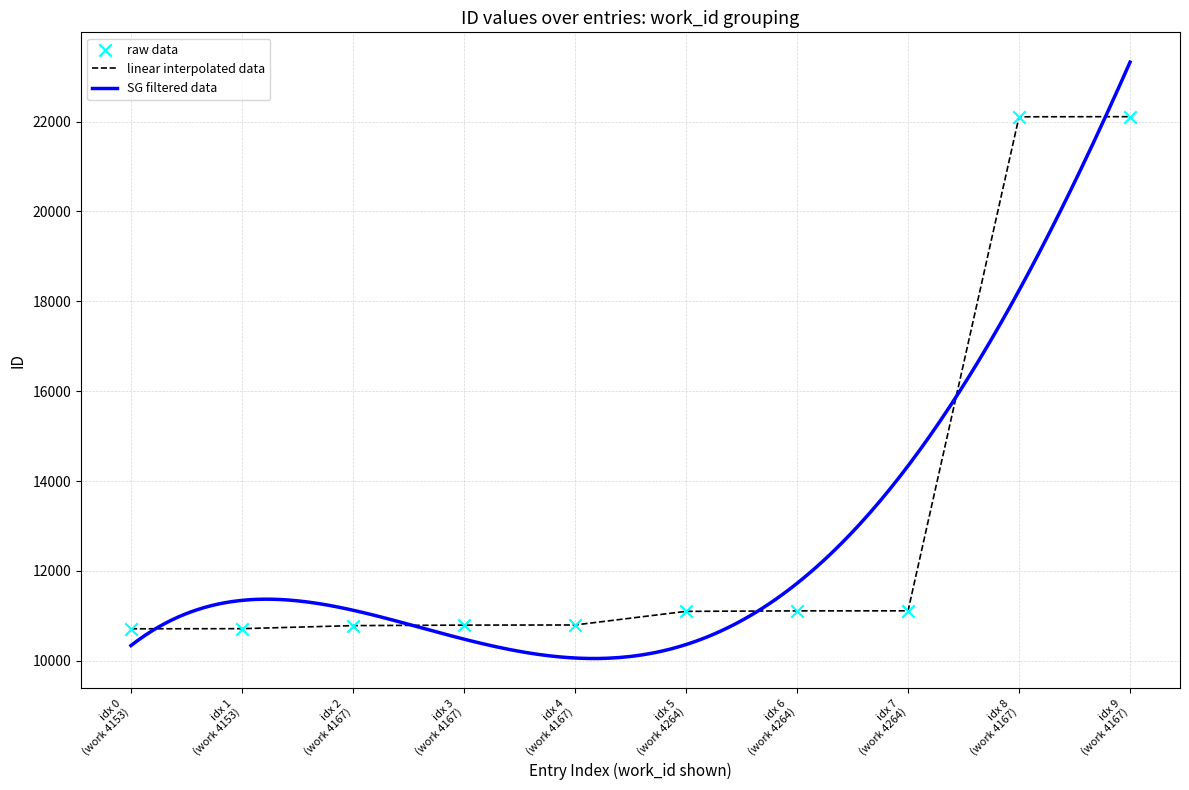

What is the highest value of the linear interpolated data series?

22108